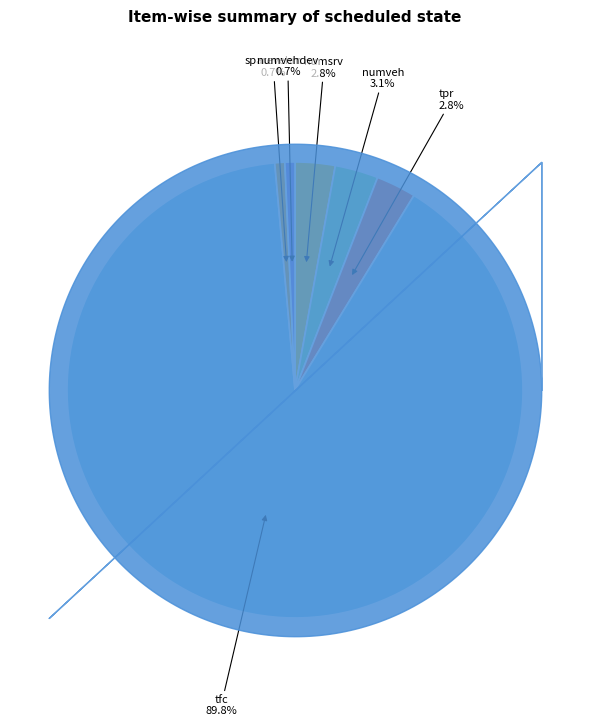

How many slices are in this pie chart?

6